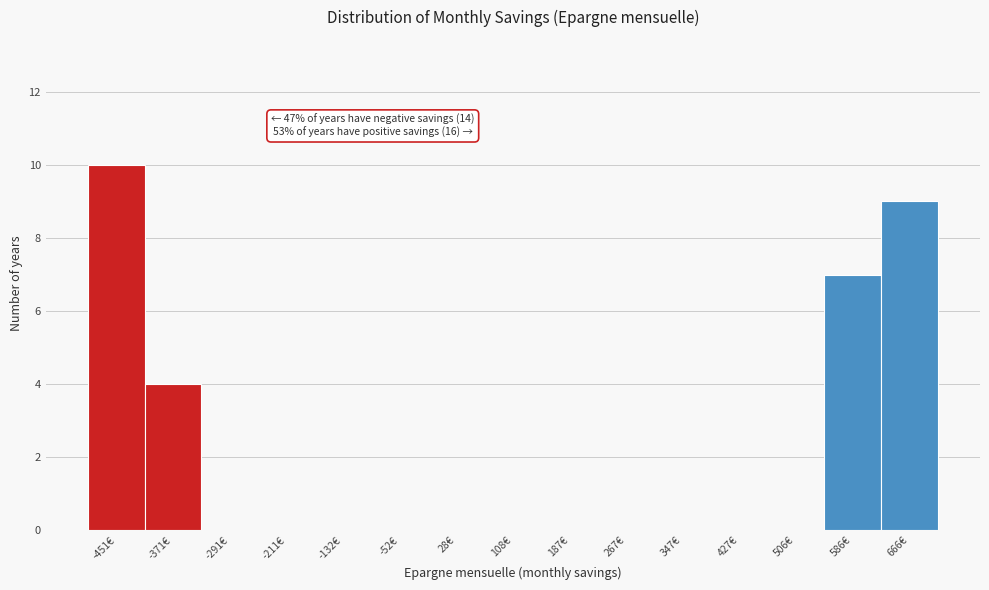

Reading left to right, transcribe all the data shown in this chart.

-451€=10	-371€=4	-291€=0	-211€=0	-132€=0	-52€=0	28€=0	108€=0	187€=0	267€=0	347€=0	427€=0	506€=0	586€=7	666€=9